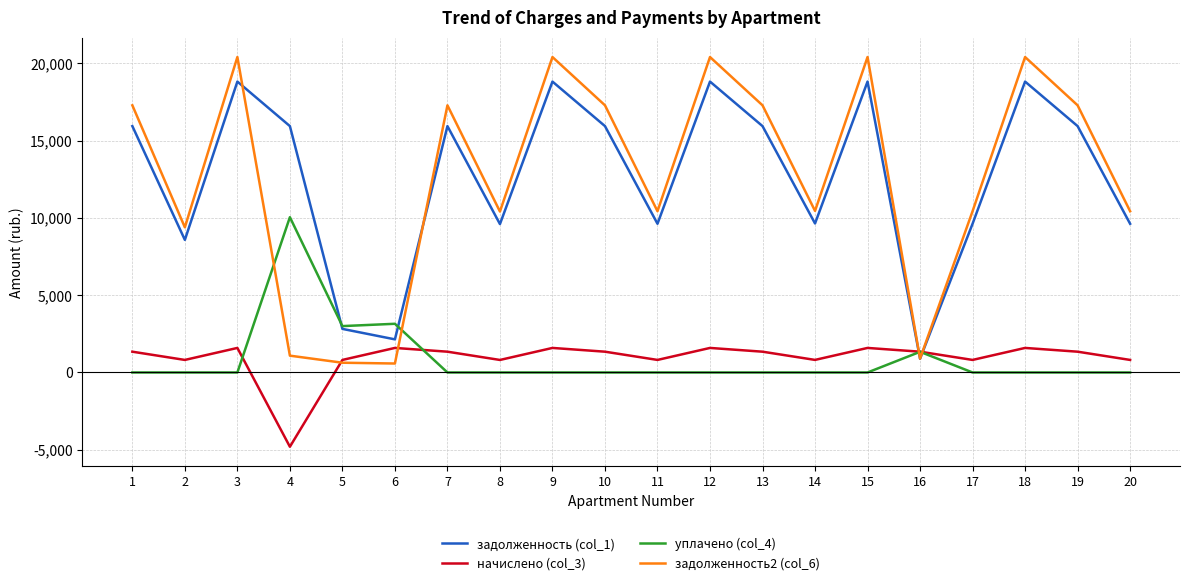

The value of задолженность (col_1) at 9 is 18816.0. True or false?

True